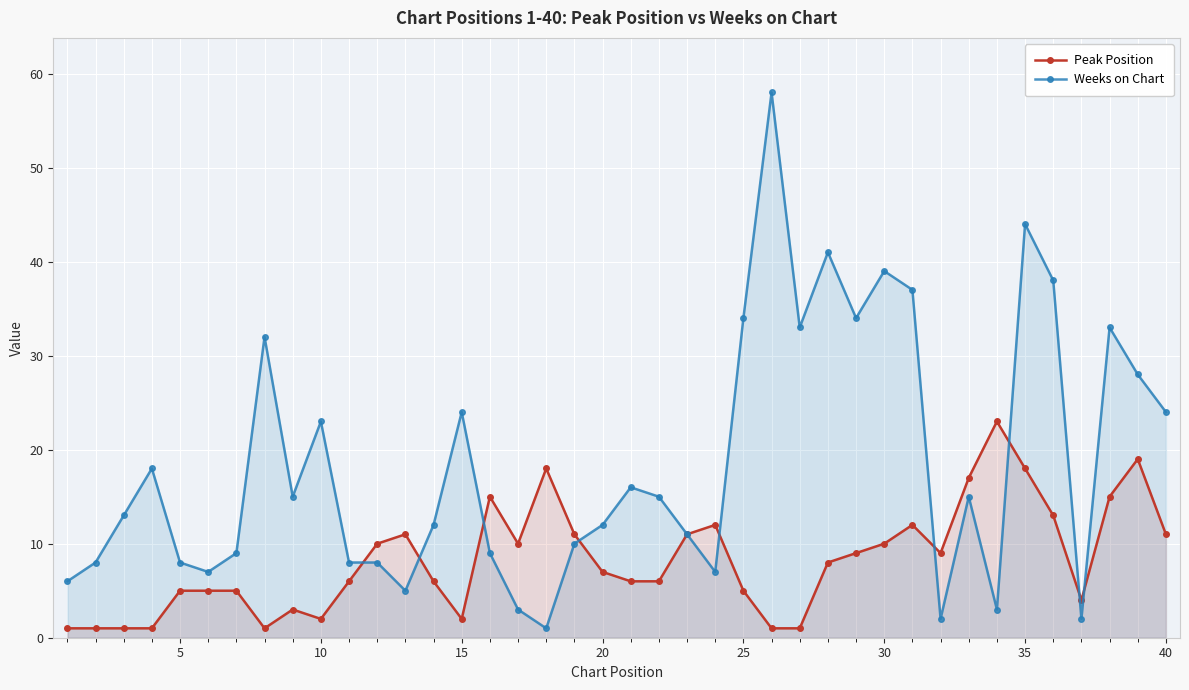

Is the value of Weeks on Chart at 5 greater than the value of Peak Position at 15?

Yes